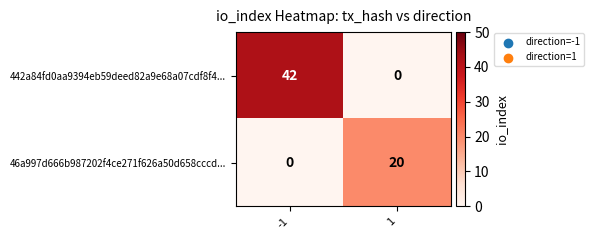

List the labels in order of 46a997d666b987202f4ce271f626a50d658cccd... value, largest first.

1, -1